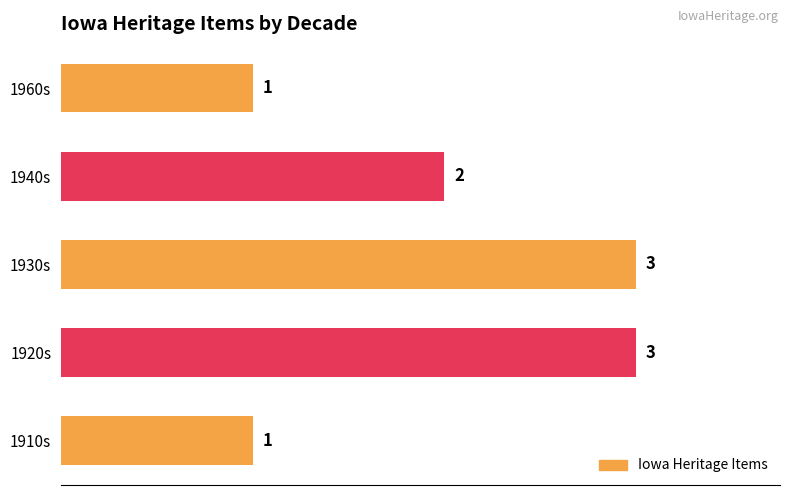

Approximately how many times larger is the value at 1920s compared to 1940s?

1.5